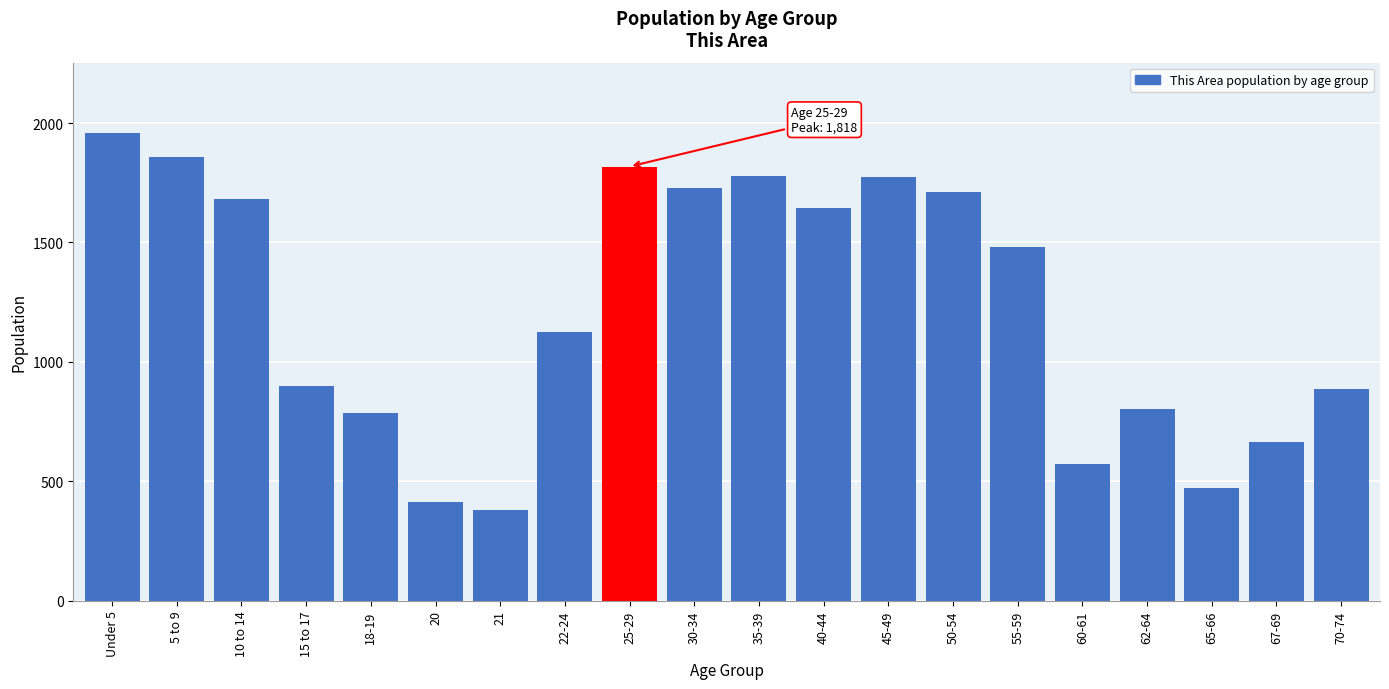

At which label is the value closest to 1169?

22-24